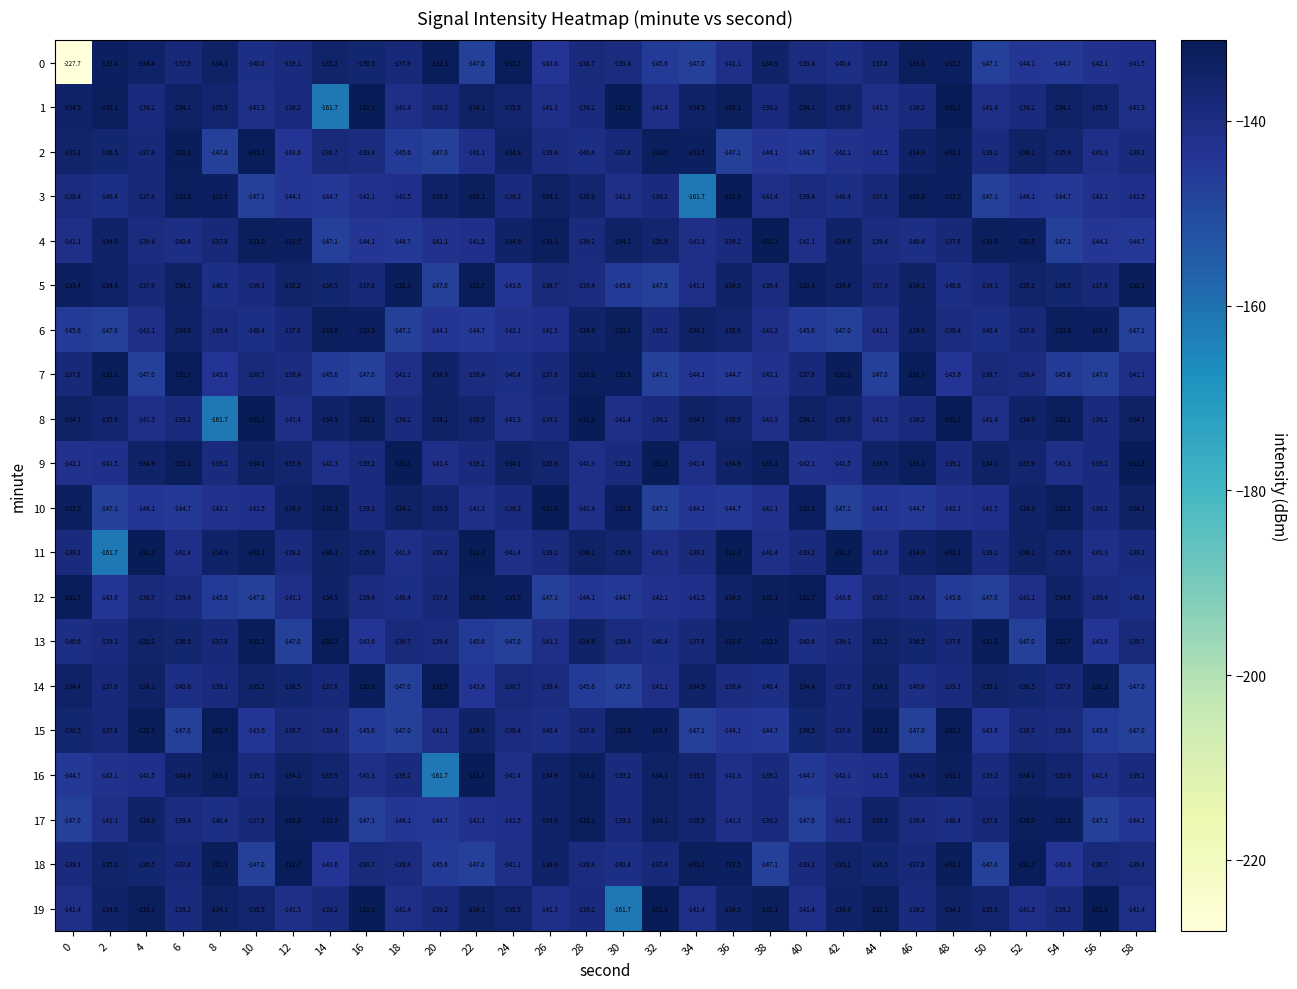

Count the number of data series in this chart.

20